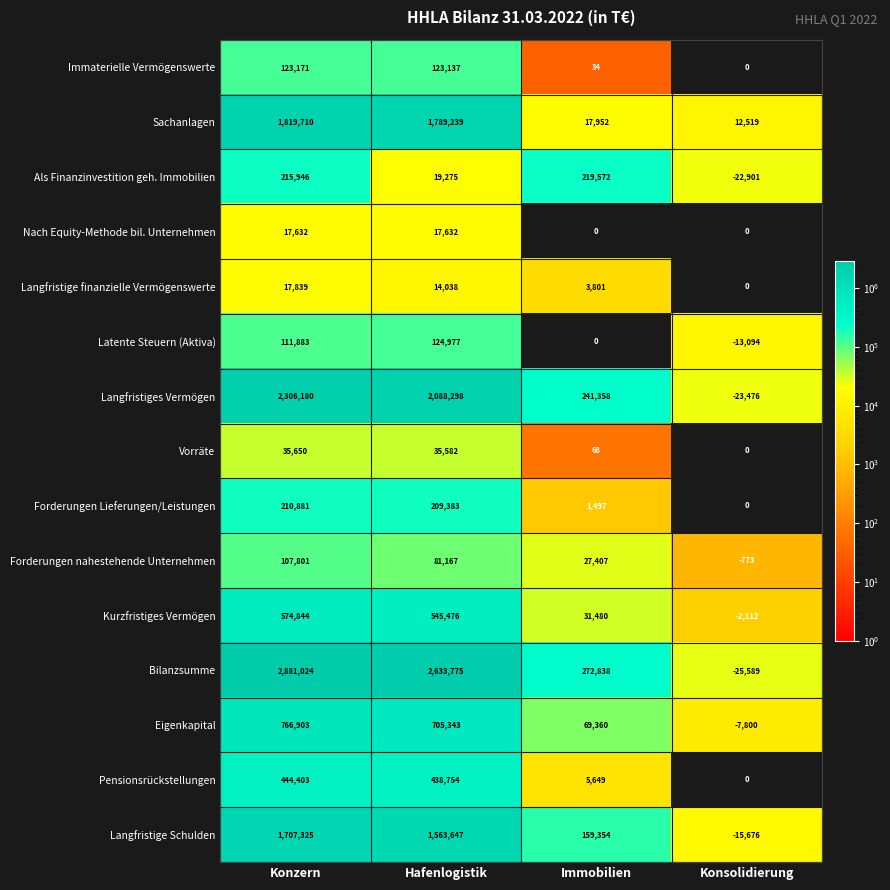

Rank the categories by Pensionsrückstellungen value from highest to lowest.

Konzern, Hafenlogistik, Immobilien, Konsolidierung